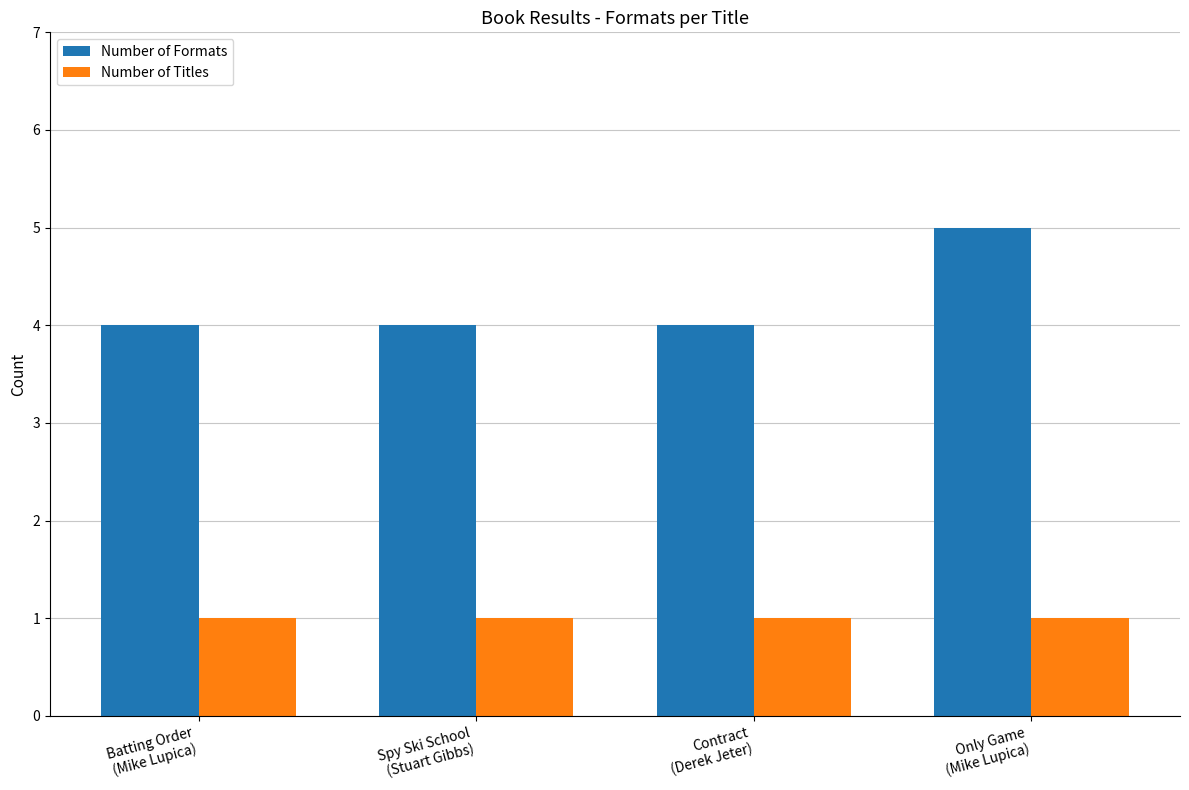

How many categories are shown in the chart?

4